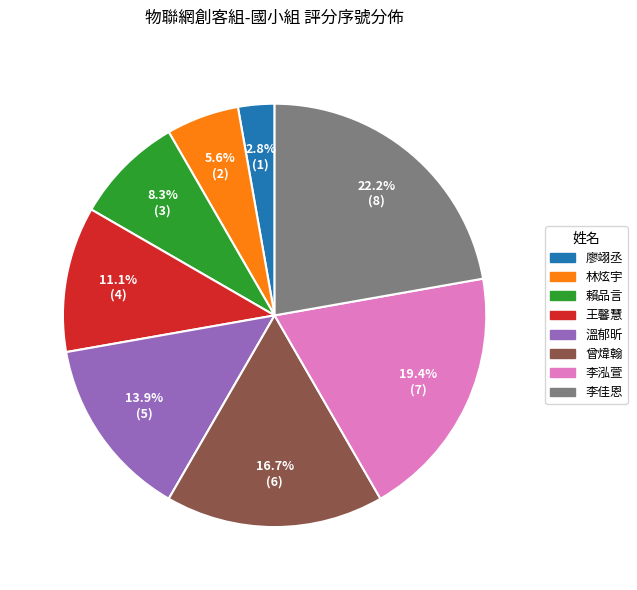

Is it true that 林炫宇 is 20% of the pie?

False